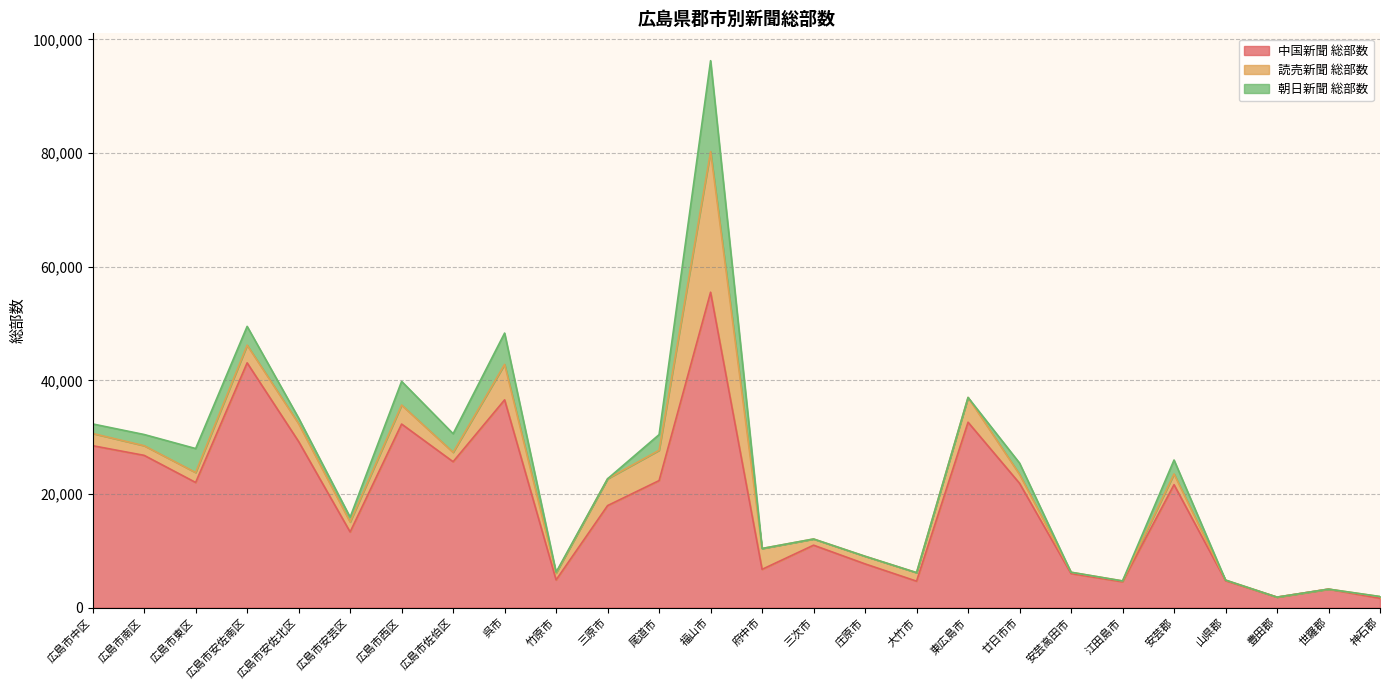

The 朝日新聞 総部数 series shows -6361 at 府中市. True or false?

False